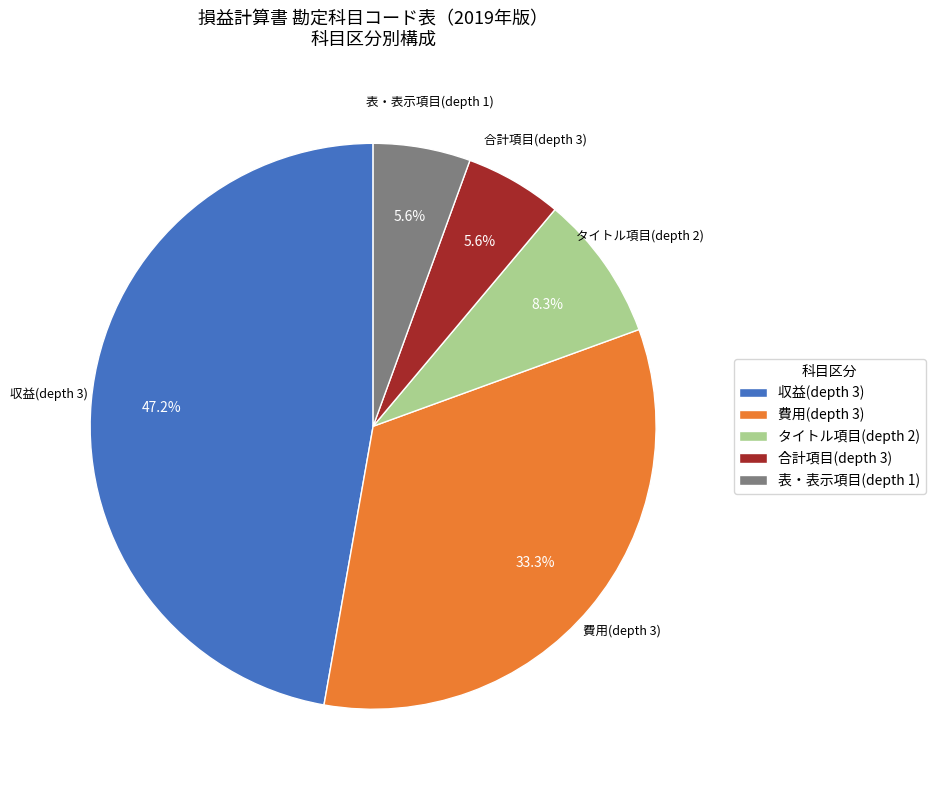

What is the largest slice in the pie chart?

収益(depth 3)